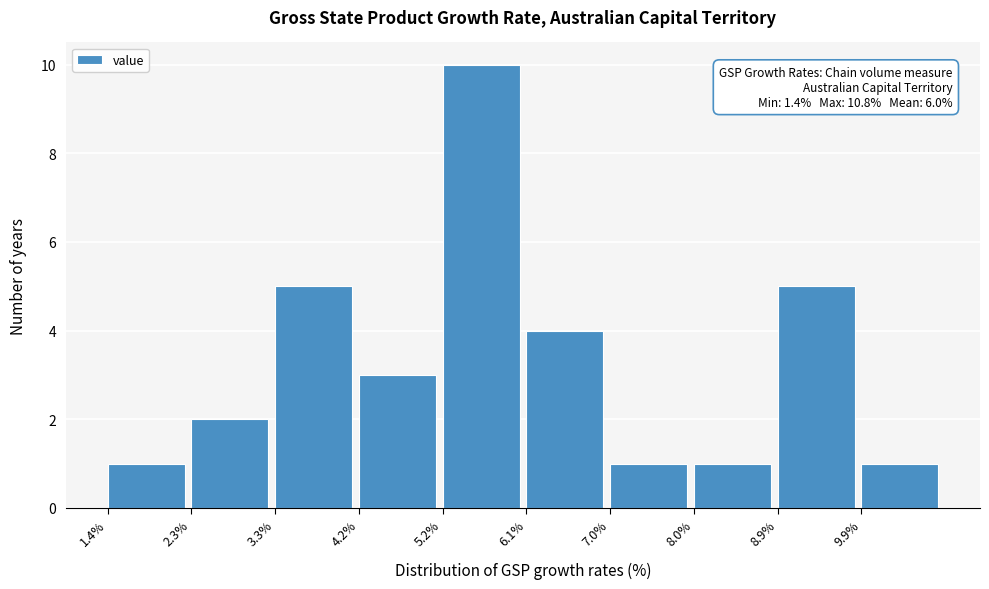

Which range on the x-axis has the tallest bar?

5.16 to 6.10